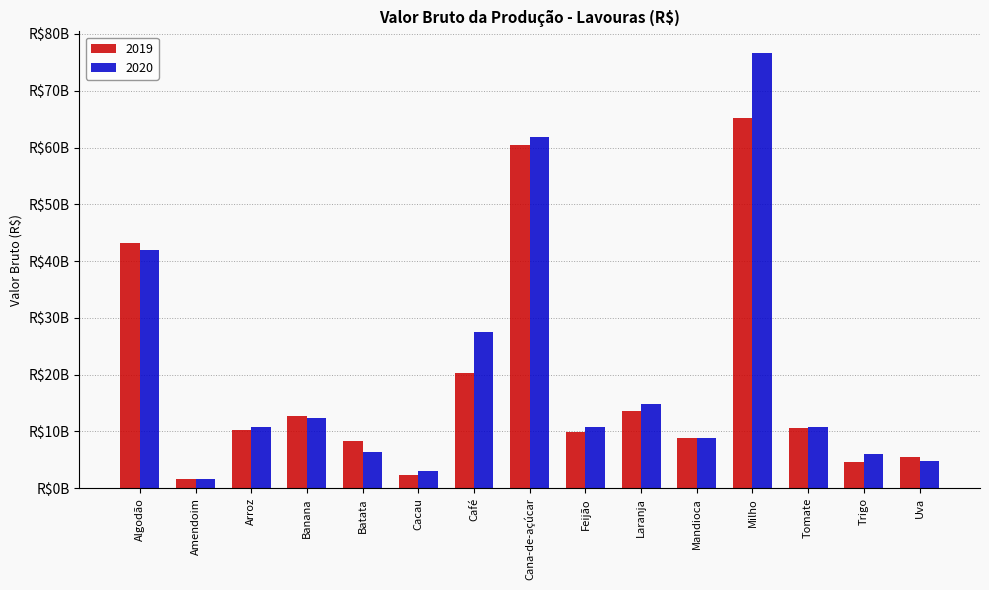

List the series in order of their peak value, lowest first.

2019, 2020